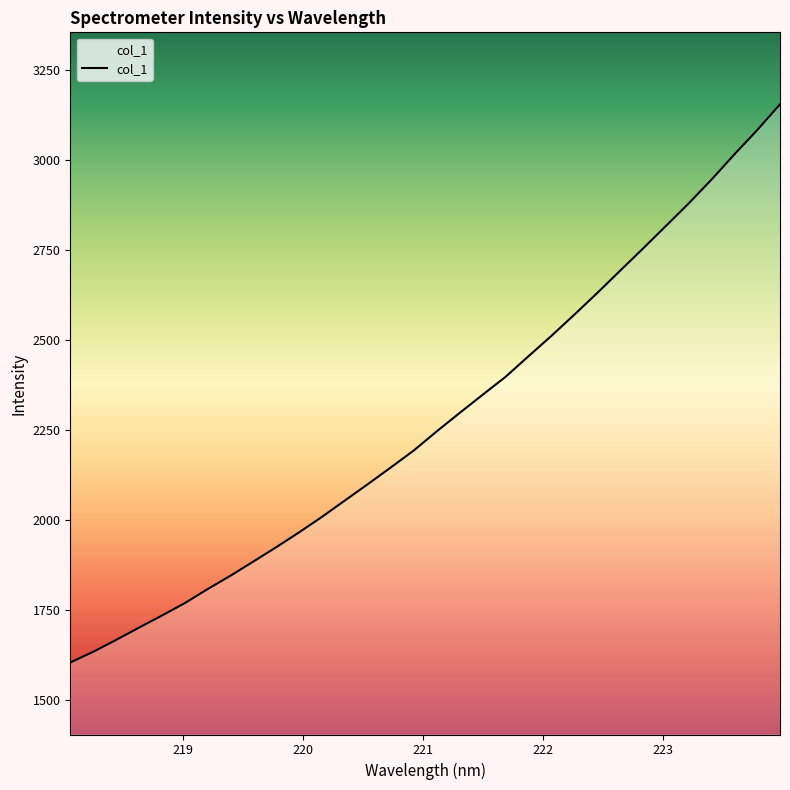

What is the greatest value displayed?

3154.3